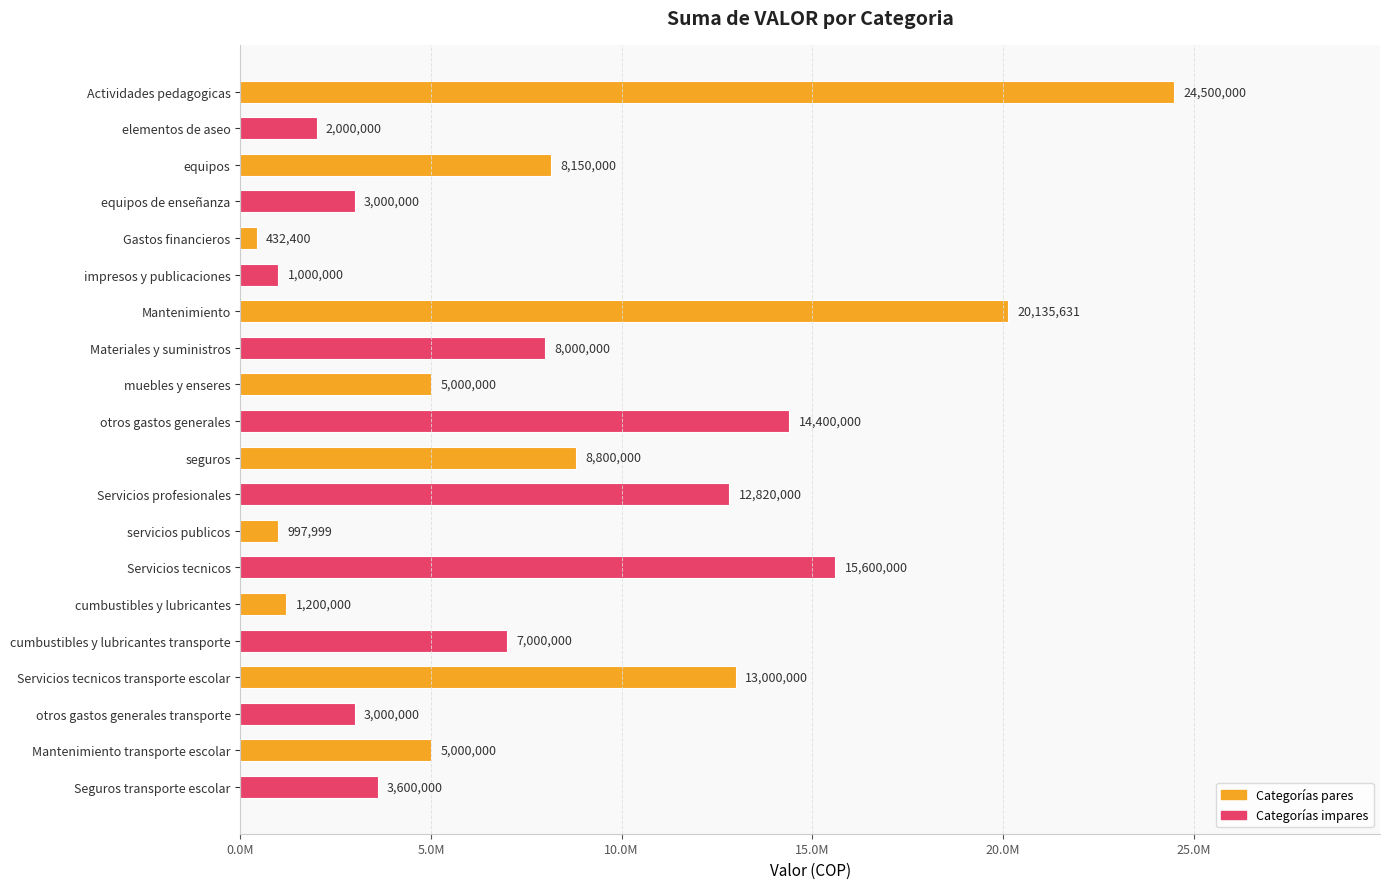

Are the bars horizontal?

Yes